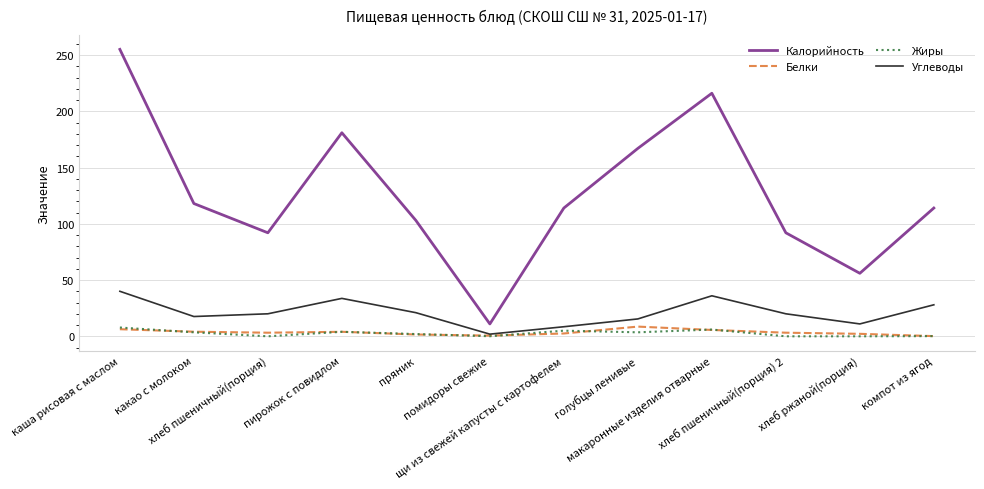

What position from the left is каша рисовая с маслом?

1